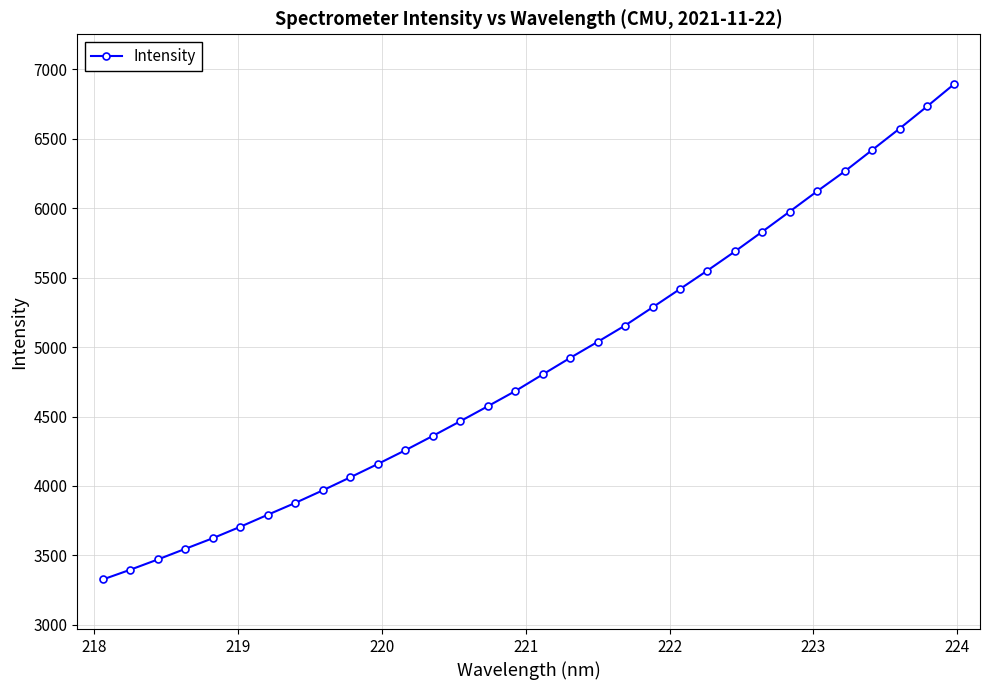

What is the value of the 9th point from the left?

3968.7